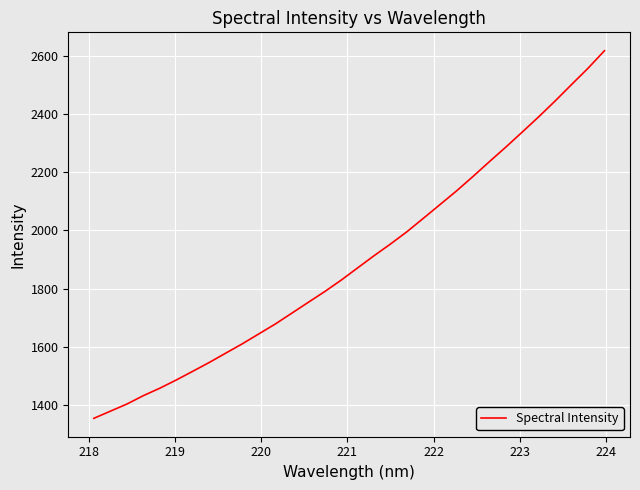

What is the difference between the maximum and minimum values?

1266.1